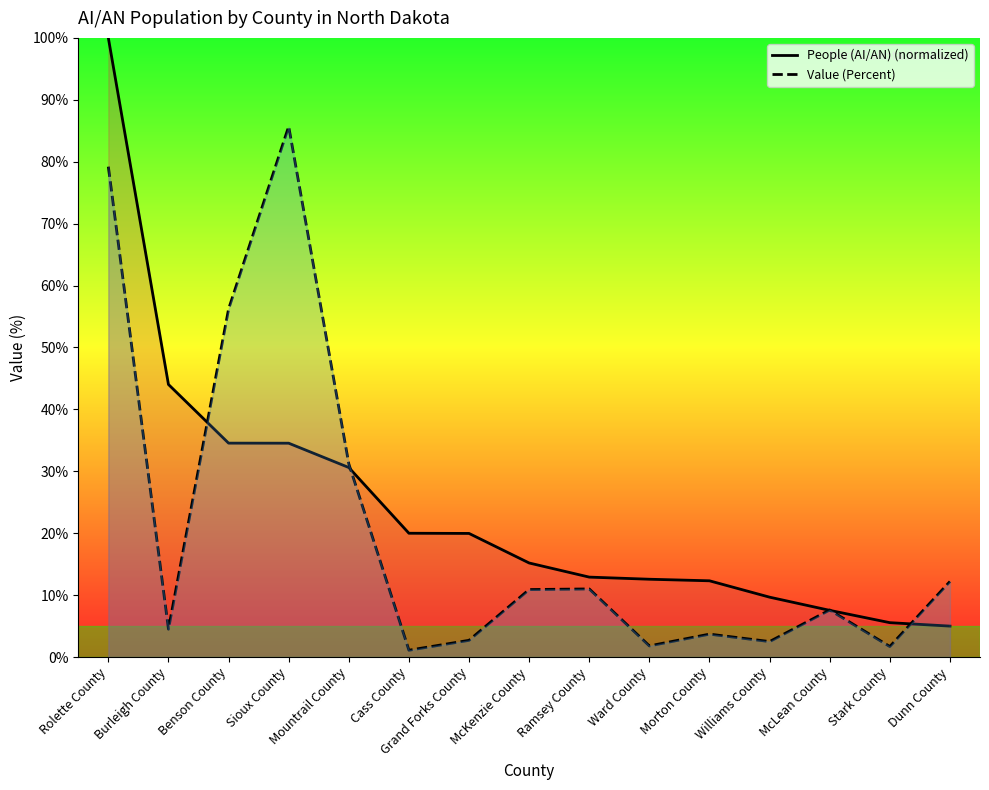

Which series ends up on top after the final intersection of Value (Percent) and People (AI/AN) (normalized)?

Value (Percent)